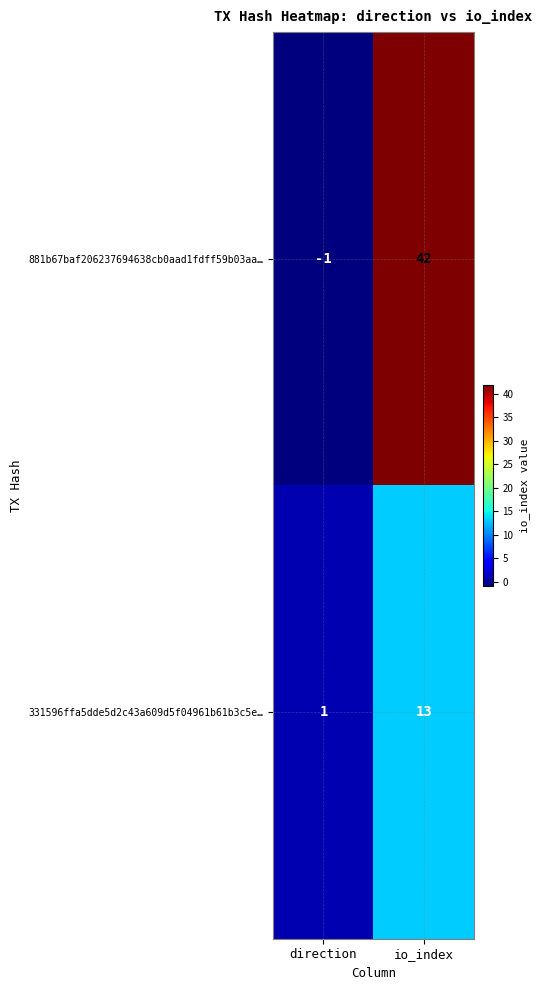

What is the total value across all series at io_index?

55